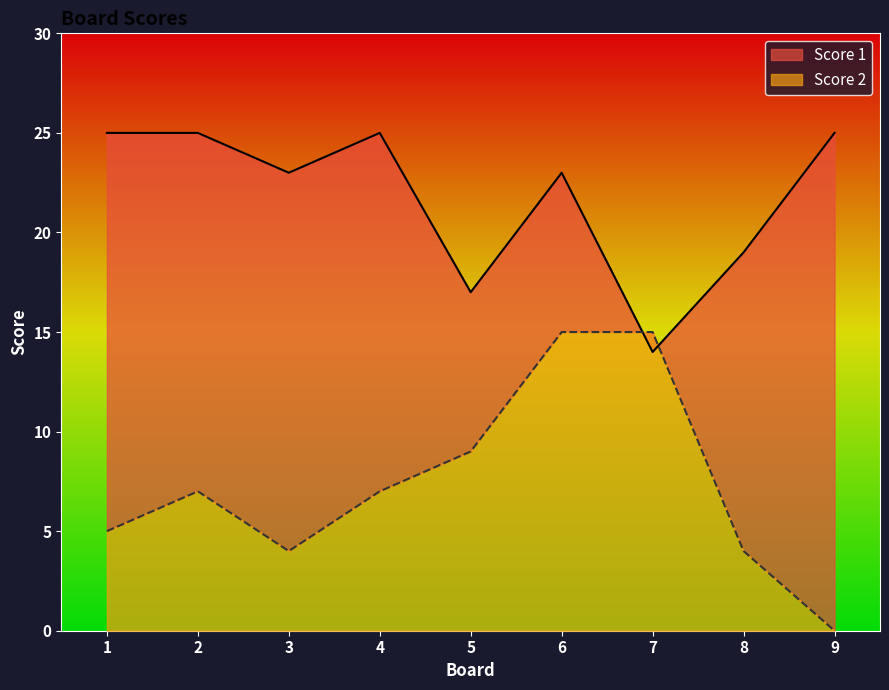

Between which two adjacent categories do Score 2 and Score 1 first intersect?

6 and 7